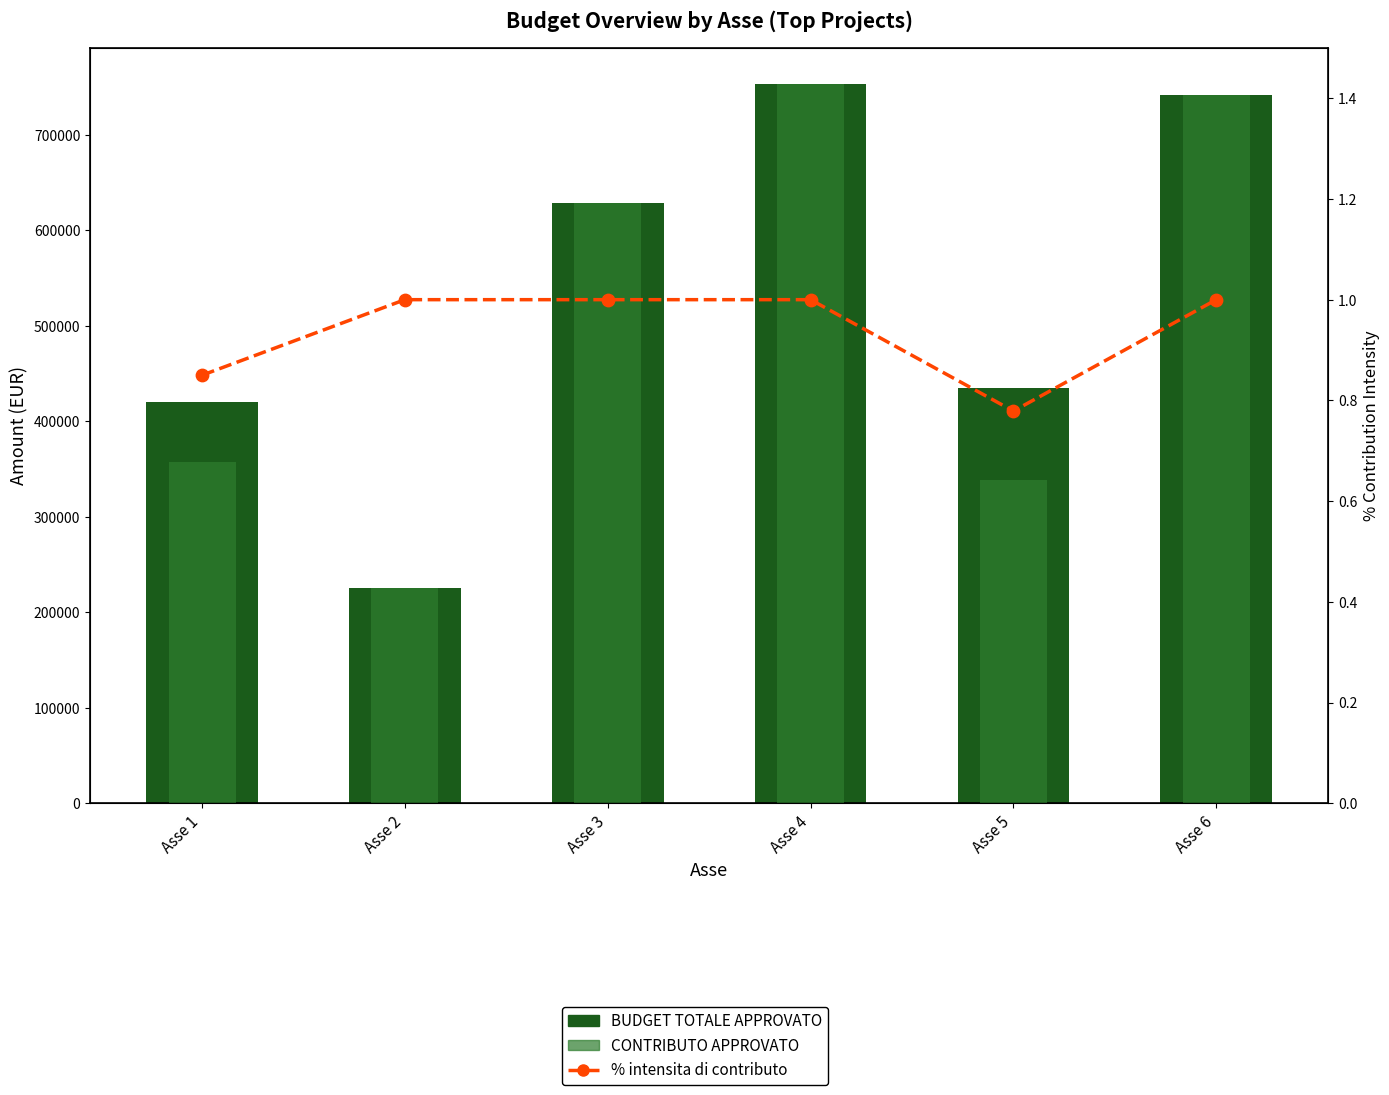

Which series has the widest spread of Y values?

BUDGET TOTALE APPROVATO